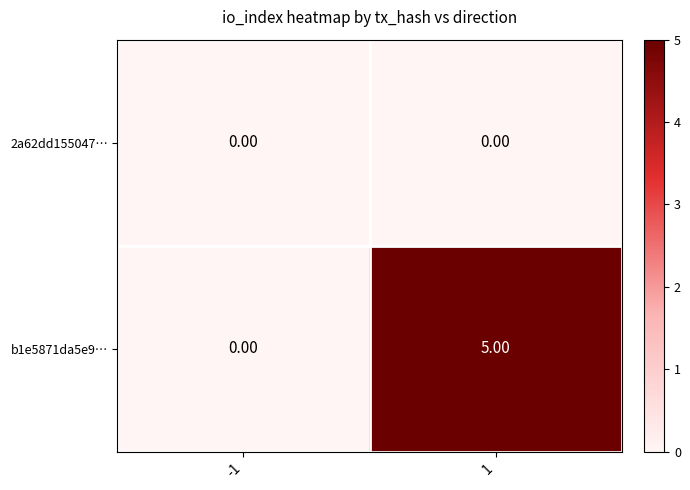

List the series in order of their peak value, highest first.

b1e5871da5e9…, 2a62dd155047…